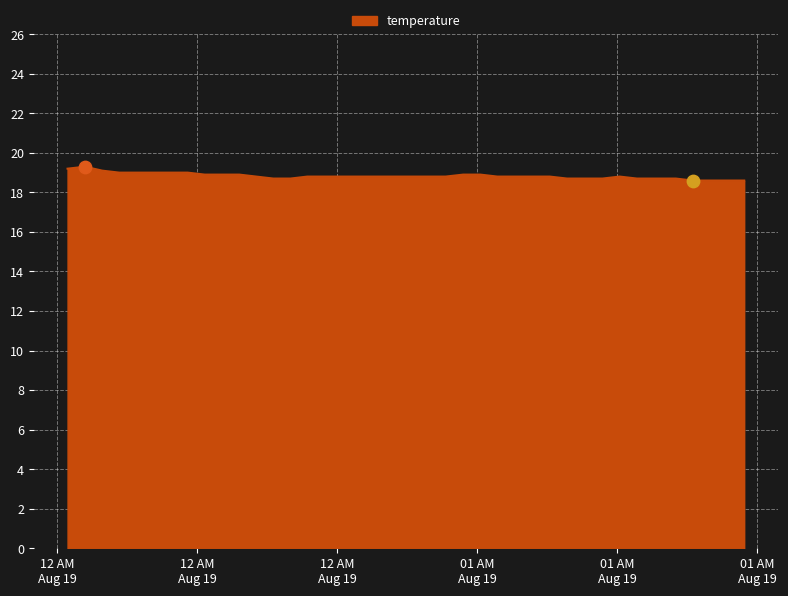

What is the difference between the maximum and minimum values?

0.7